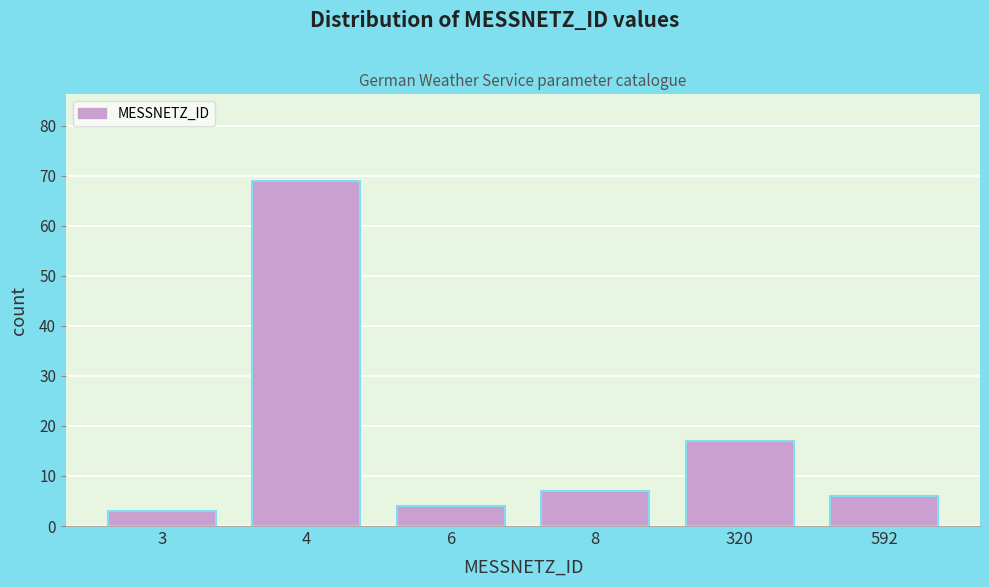

Reading left to right, transcribe all the data shown in this chart.

3	69	4	7	17	6